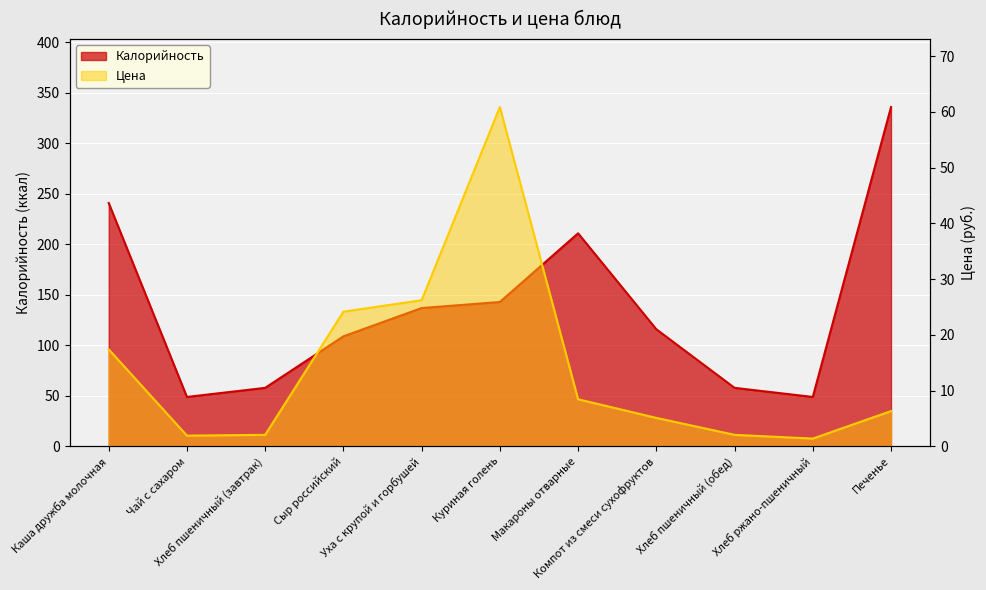

At how many categories does at least one series exceed 206?

3